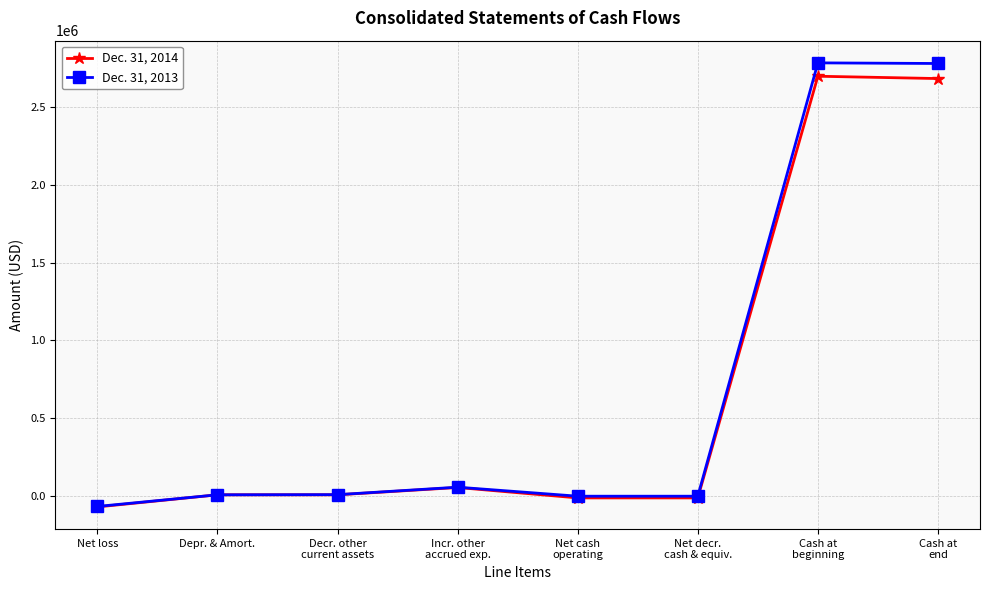

Count the number of categories in the chart.

8